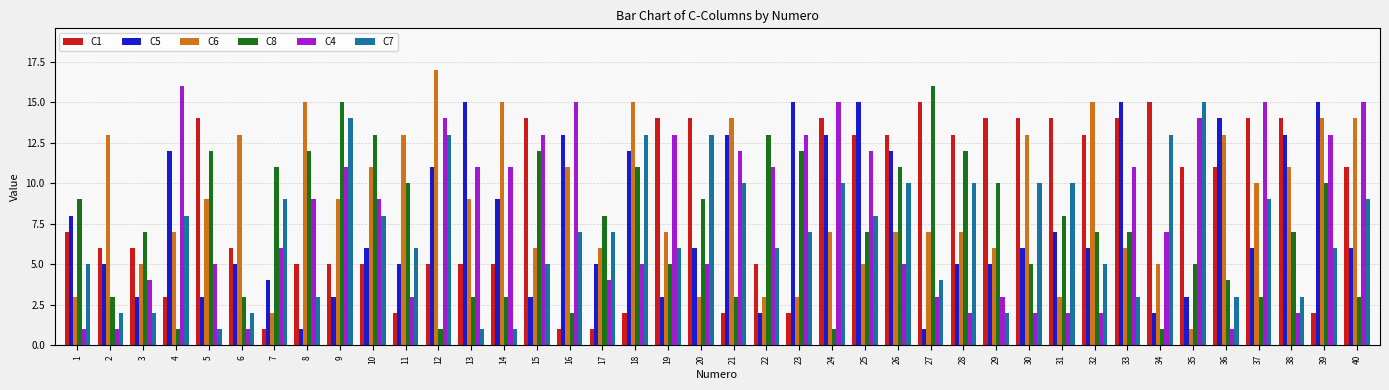

The C5 series shows 1 at 34. True or false?

False